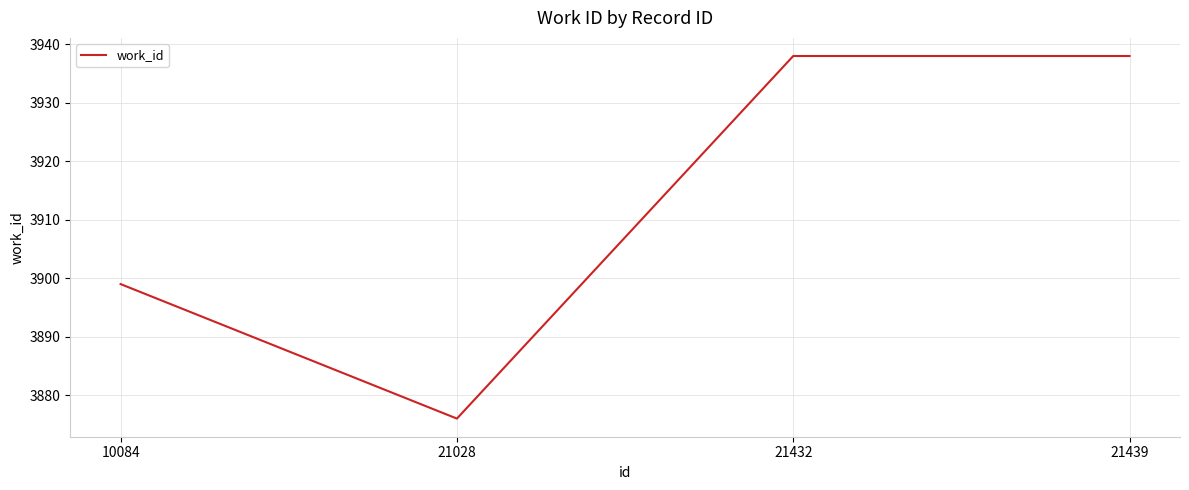

What is the change in value from 10084 to 21432?

+39